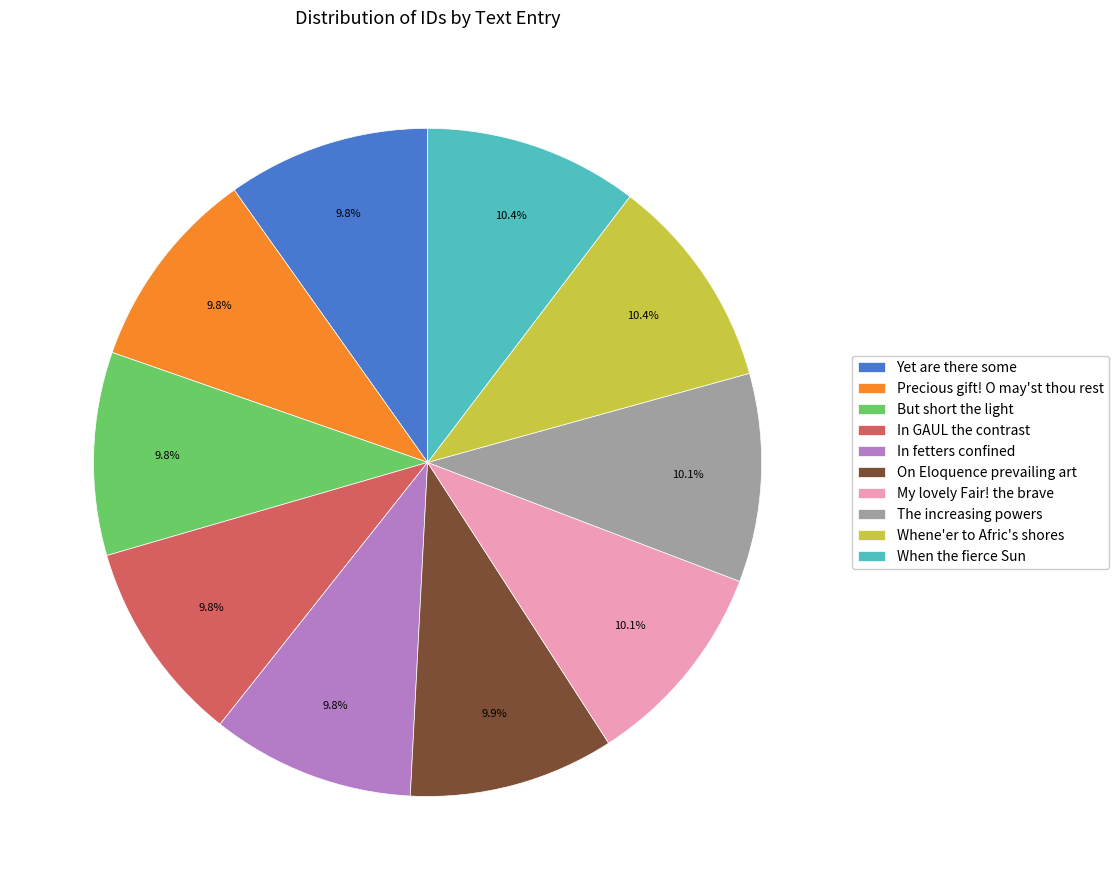

Do In GAUL the contrast and The increasing powers together represent more than half of the pie?

No